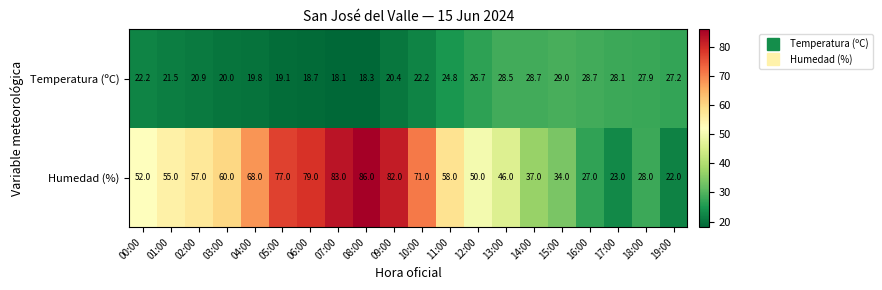

Which label corresponds to the largest value in the chart?

08:00